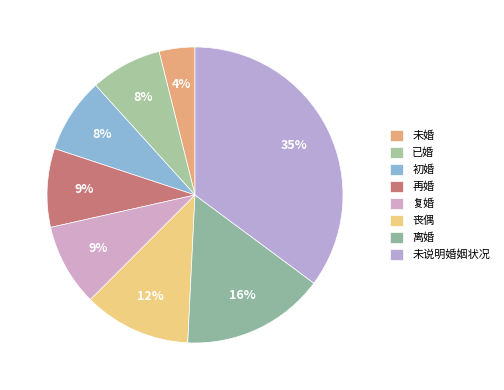

Rank the categories by value from highest to lowest.

未说明婚姻状况, 离婚, 丧偶, 复婚, 再婚, 初婚, 已婚, 未婚